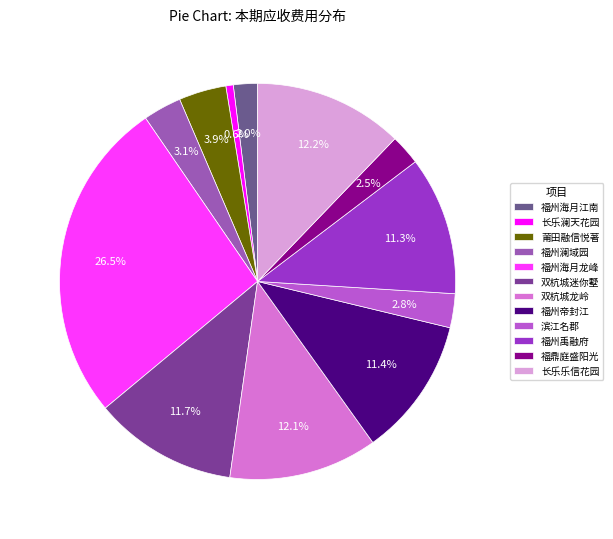

To the nearest percent, what percentage of the pie is 福州海月龙峰?

26%